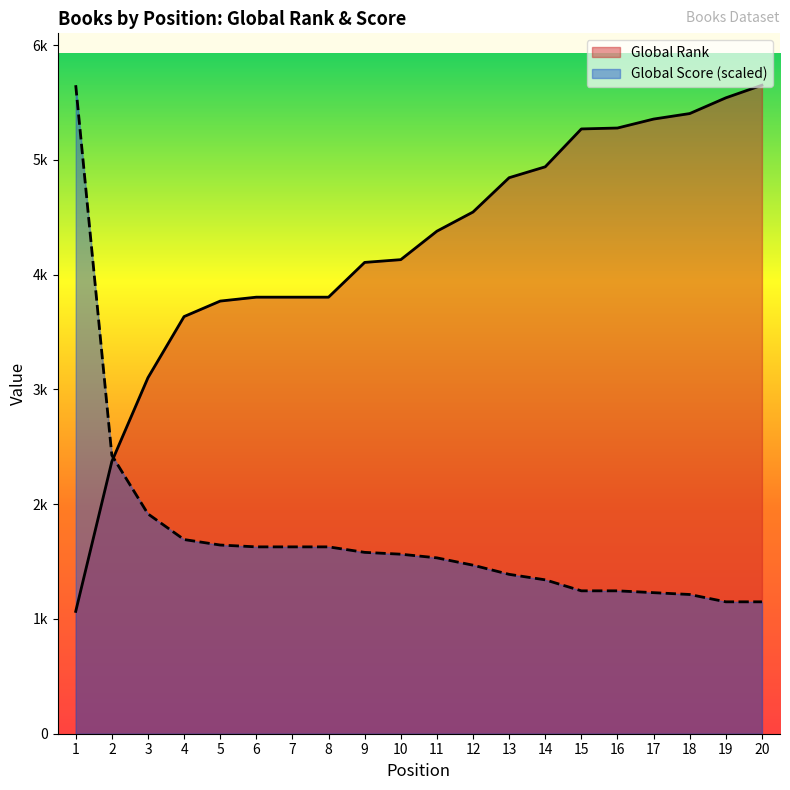

Where does the Global Rank series first go above 4379?

12